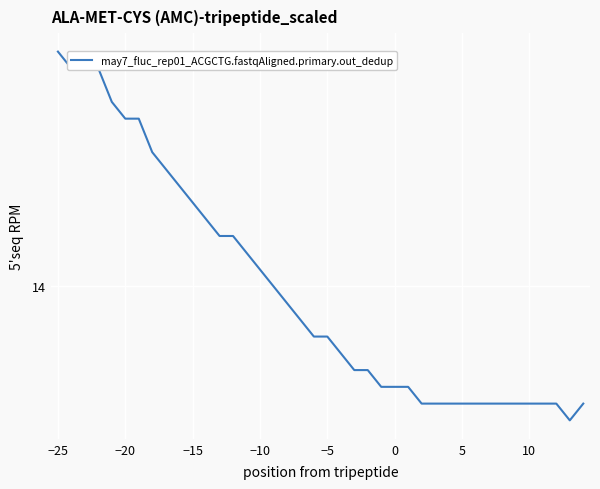

Reading left to right, extract all data points from this chart.

15.4	15.3	15.3	15.3	15.1	15.0	15.0	14.8	14.7	14.6	14.5	14.4	14.3	14.3	14.2	14.1	14.0	13.9	13.8	13.7	13.7	13.6	13.5	13.5	13.4	13.4	13.4	13.3	13.3	13.3	13.3	13.3	13.3	13.3	13.3	13.3	13.3	13.3	13.2	13.3